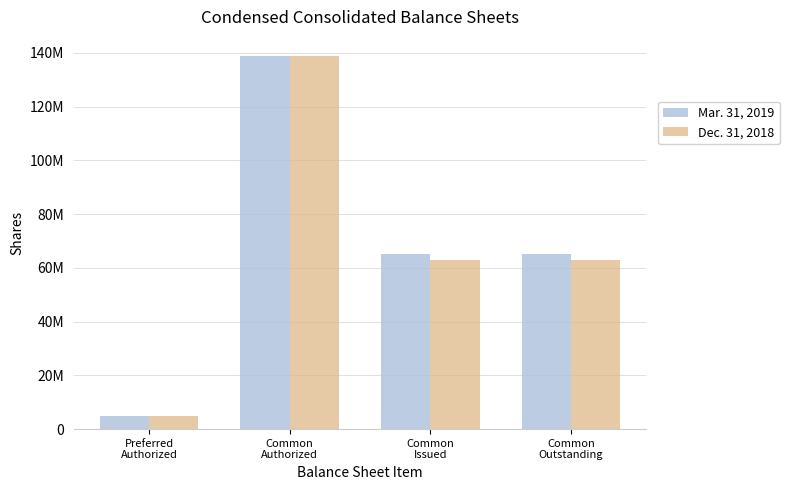

Is the value of Mar. 31, 2019 at Common
Authorized greater than the value of Dec. 31, 2018 at Preferred
Authorized?

Yes